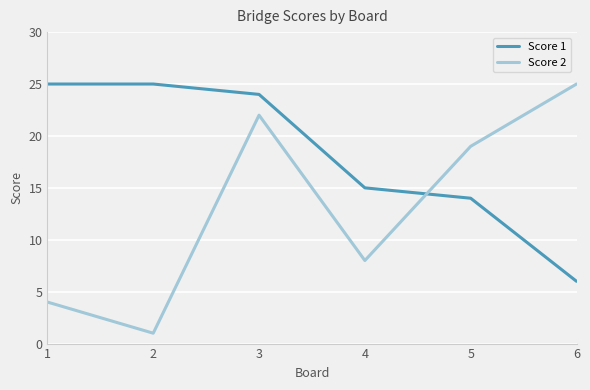

List the series in order of their overall mean, highest first.

Score 1, Score 2